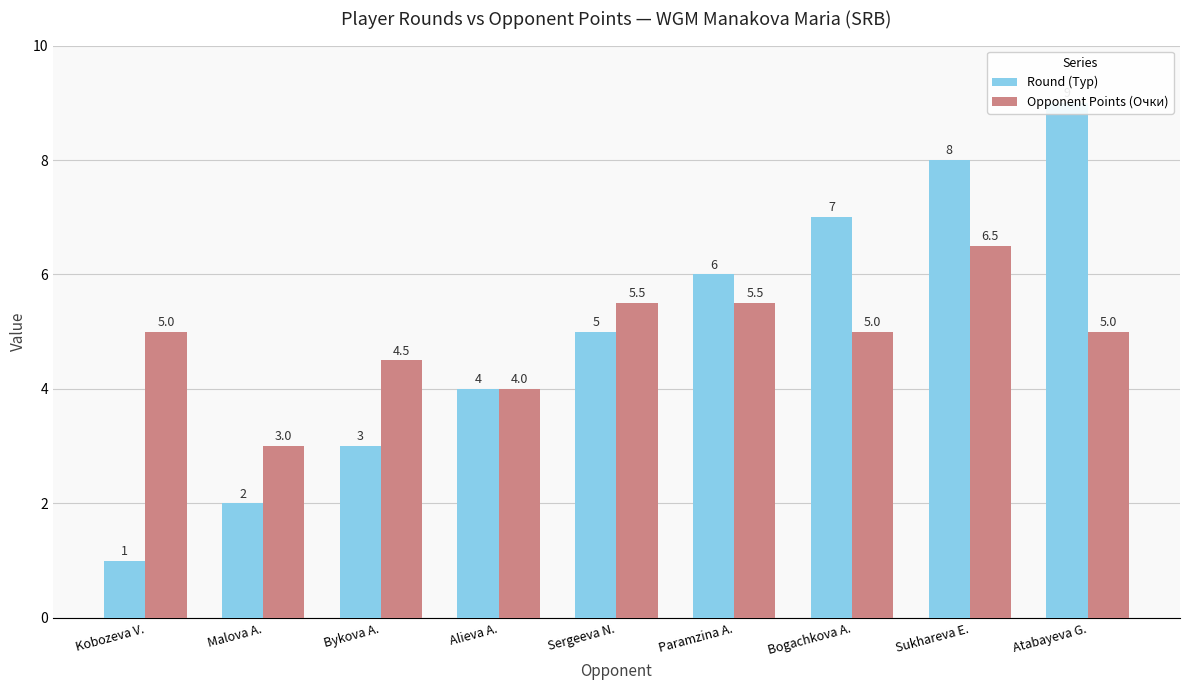

How many bars are there in each group?

2